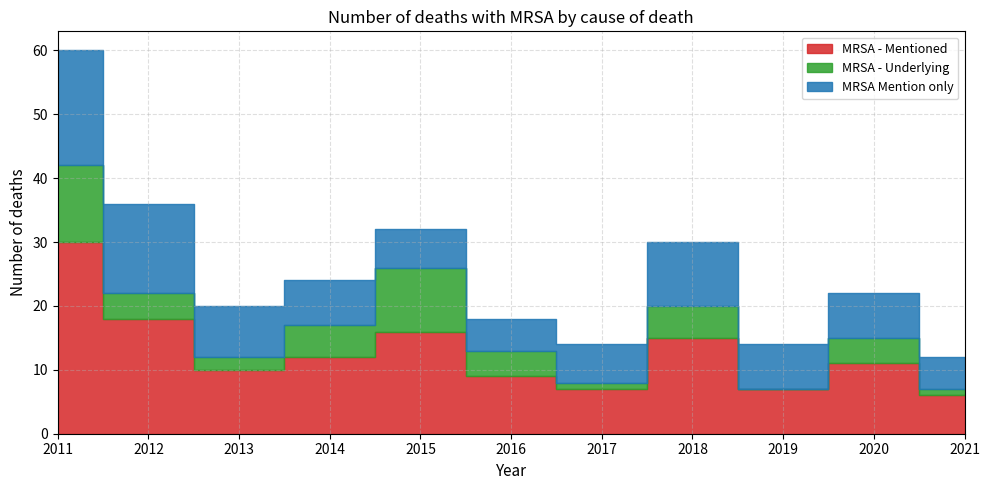

At which label does MRSA - Underlying first exceed 4?

2011